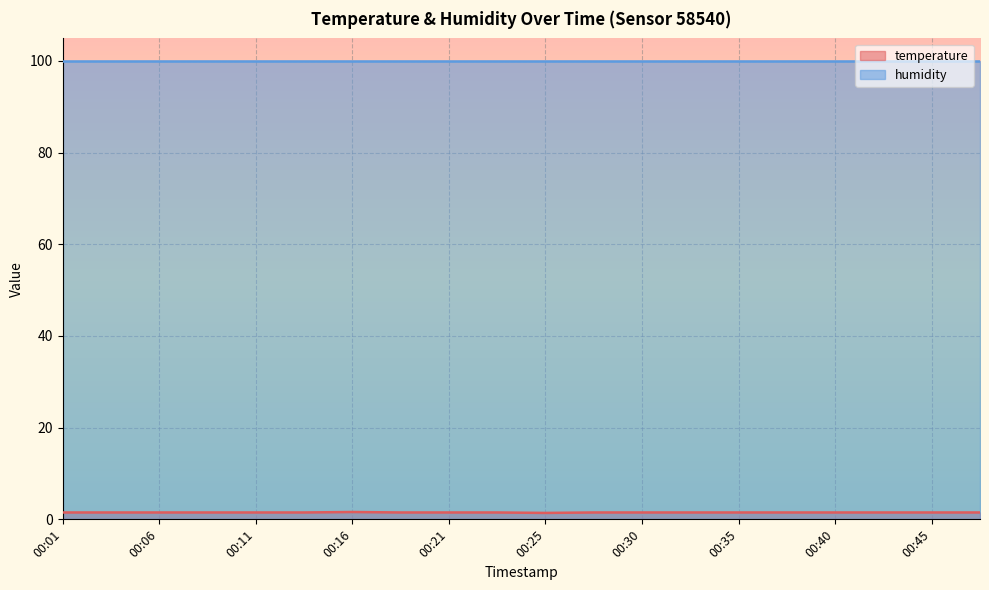

What is the value of the 15th point from the left?

1.5